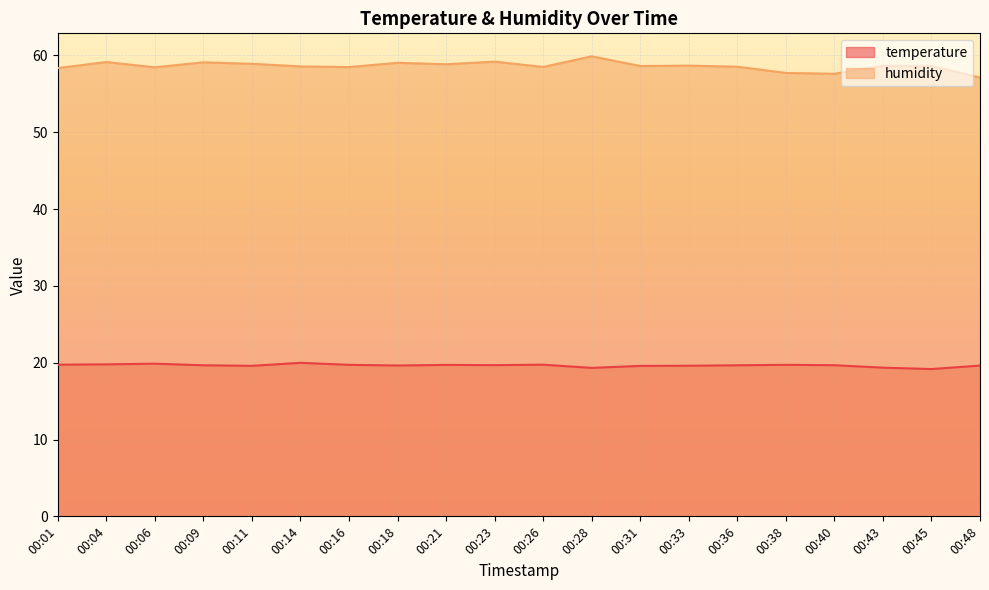

True or false: temperature has a value of 32.0 at 00:28.

False